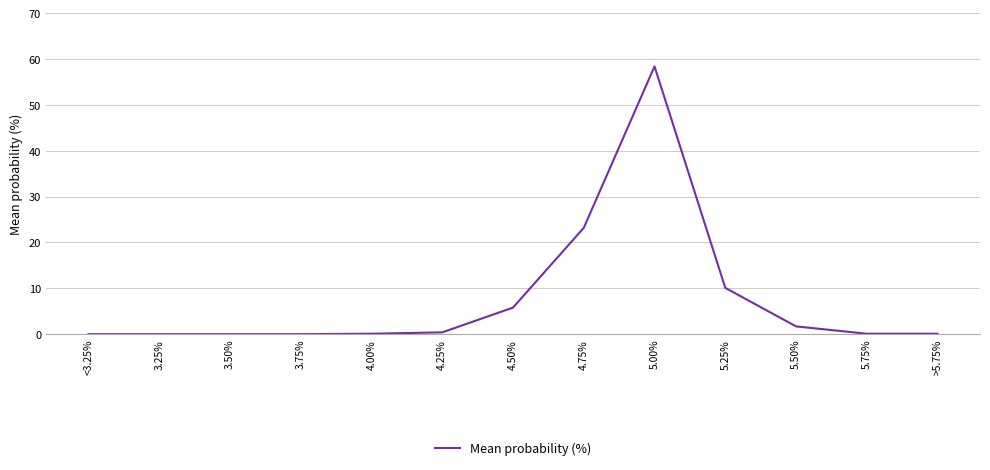

What is the difference between the maximum and second lowest values?

58.4